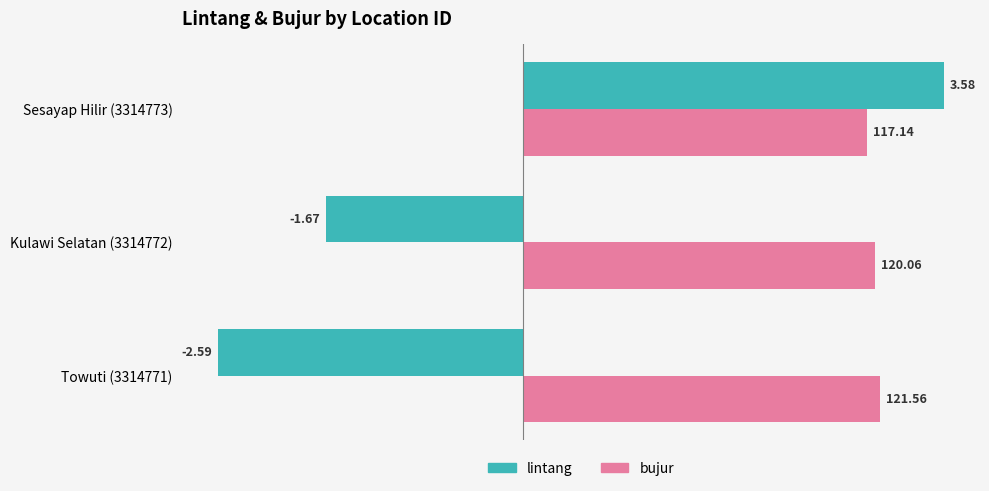

Which series has the largest total across all categories?

bujur